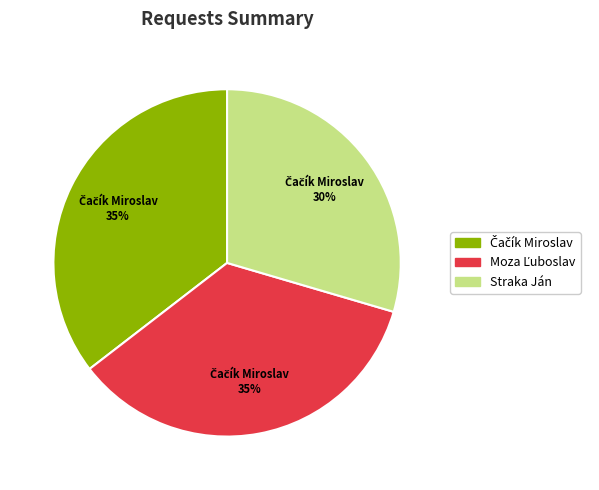

Which slice is the smallest?

Straka Ján